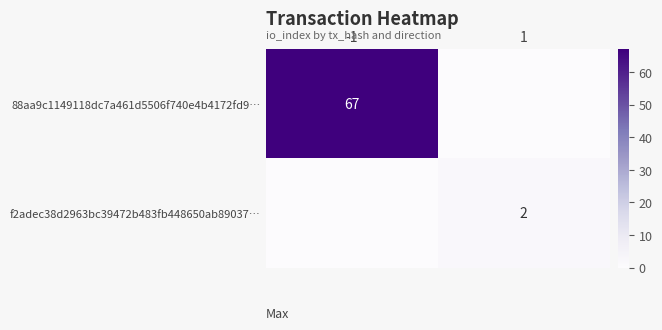

List the series in order of their peak value, highest first.

88aa9c1149118dc7a461d5506f740e4b4172fd9…, f2adec38d2963bc39472b483fb448650ab89037…